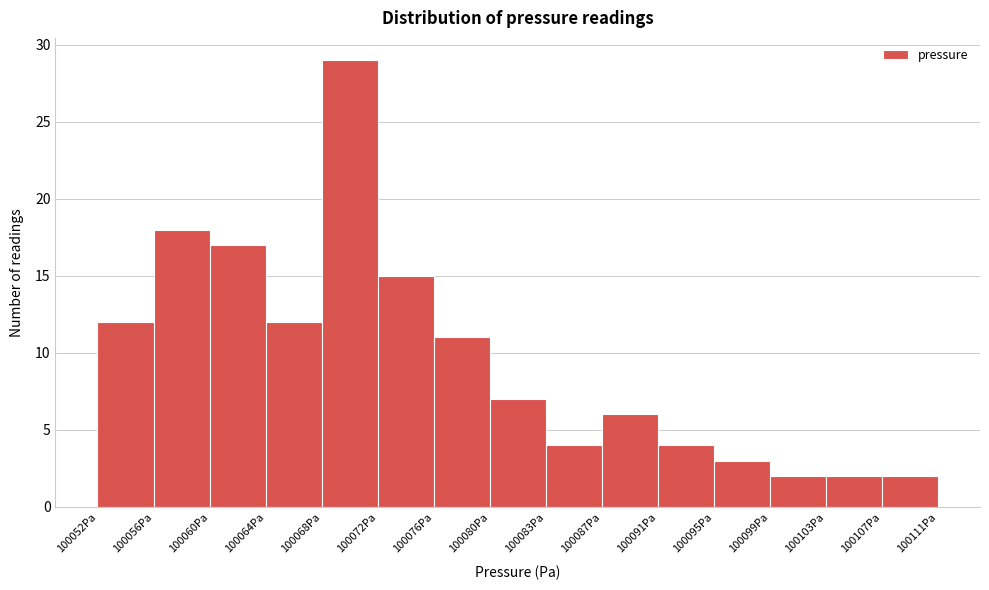

How tall is the bar that spans 100099.0 to 100103.0 on the x-axis? Neither the bar edges nor the heights are printed on the chart, so give them approximately, as read against the axes.

2